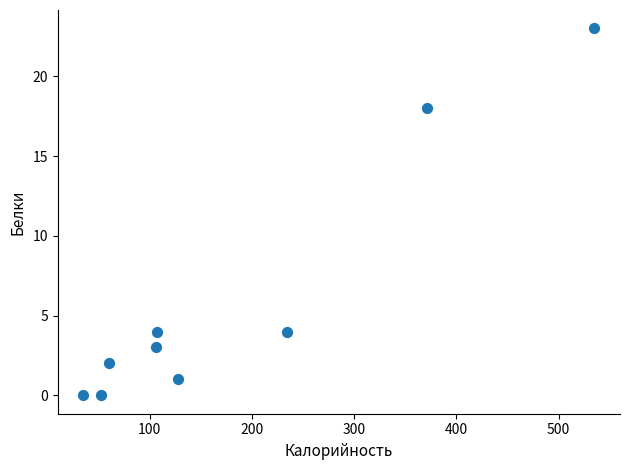

What is the range of X values (max minus min)?

500